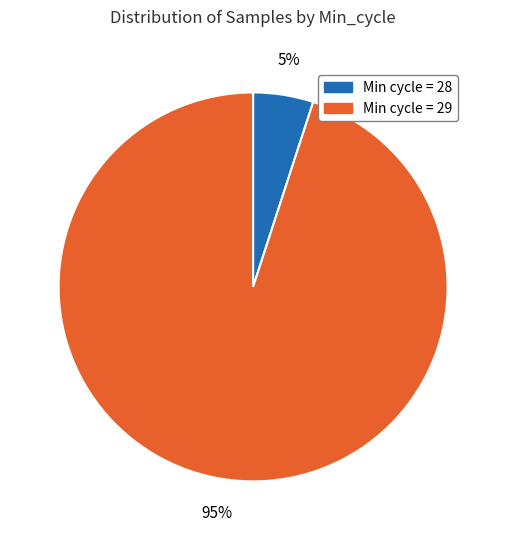

To the nearest percent, what is the difference between the largest and smallest slice percentages?

90%